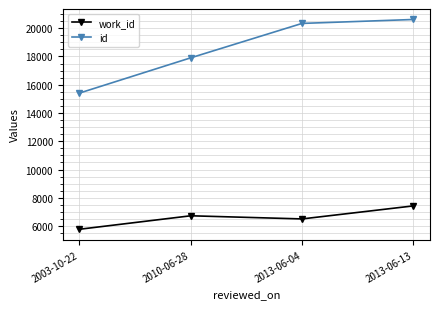

What is the value of the id point at the 4th from the left?

20619